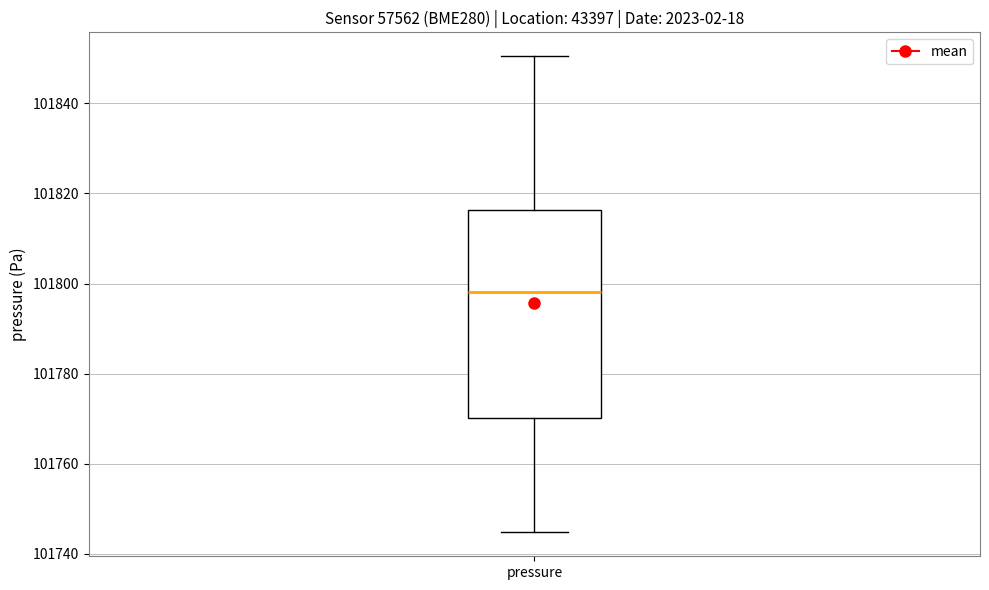

Transcribe this box plot: give where the median line is, the range the box spans, and where the two whiskers end, as read against the y-axis. The values are not printed on the chart, so give them approximately, as read against the axis.

median 101798, box 101770 to 101816, whiskers 101744 to 101850